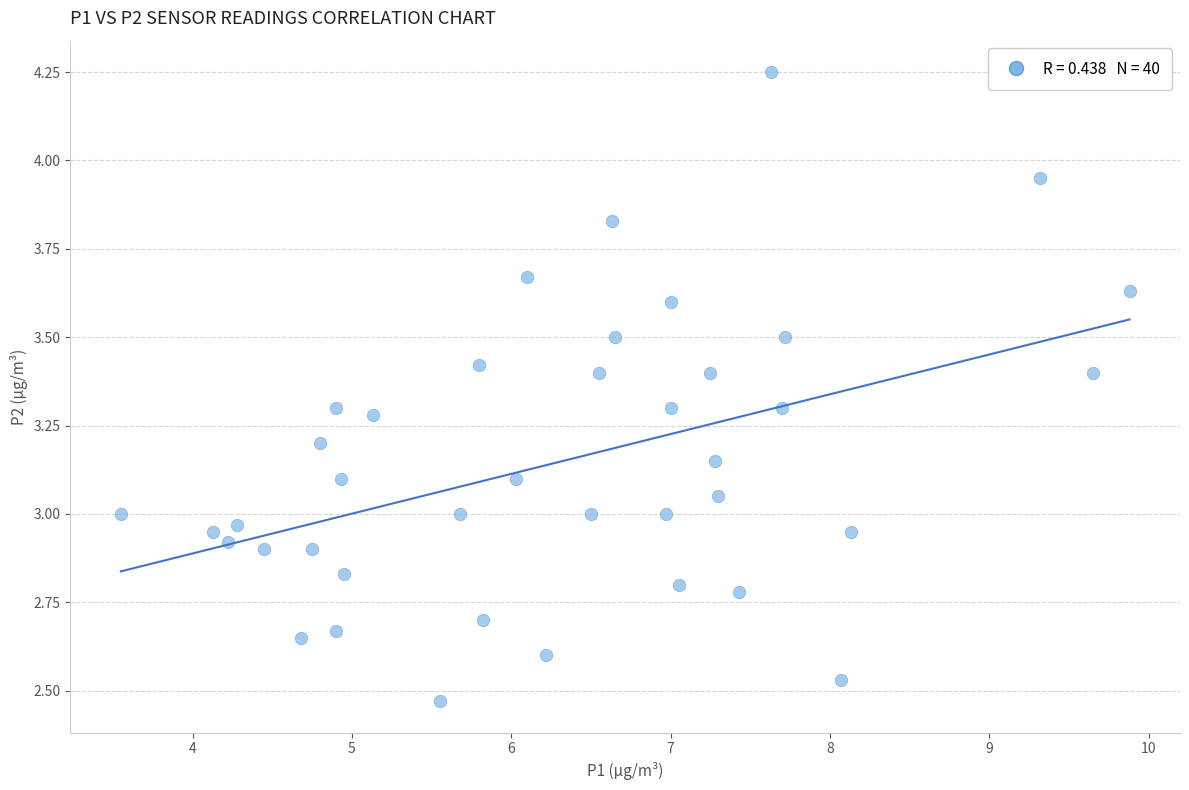

What is the range of Y values (max minus min)?

1.8